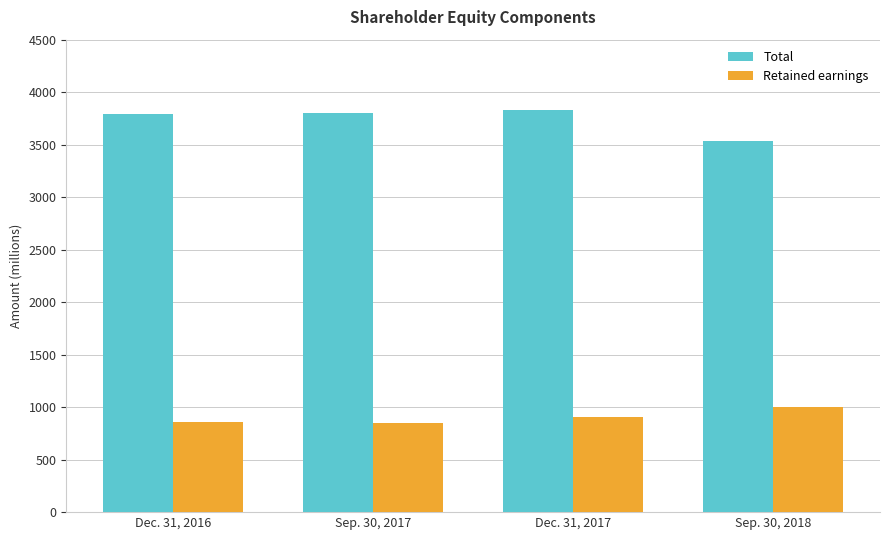

The Retained earnings series shows 444 at Sep. 30, 2017. True or false?

False